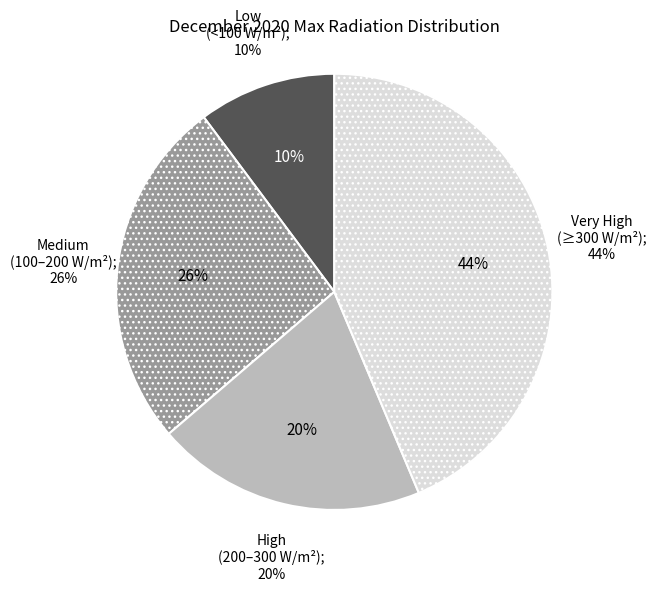

Does any single category account for the majority?

No